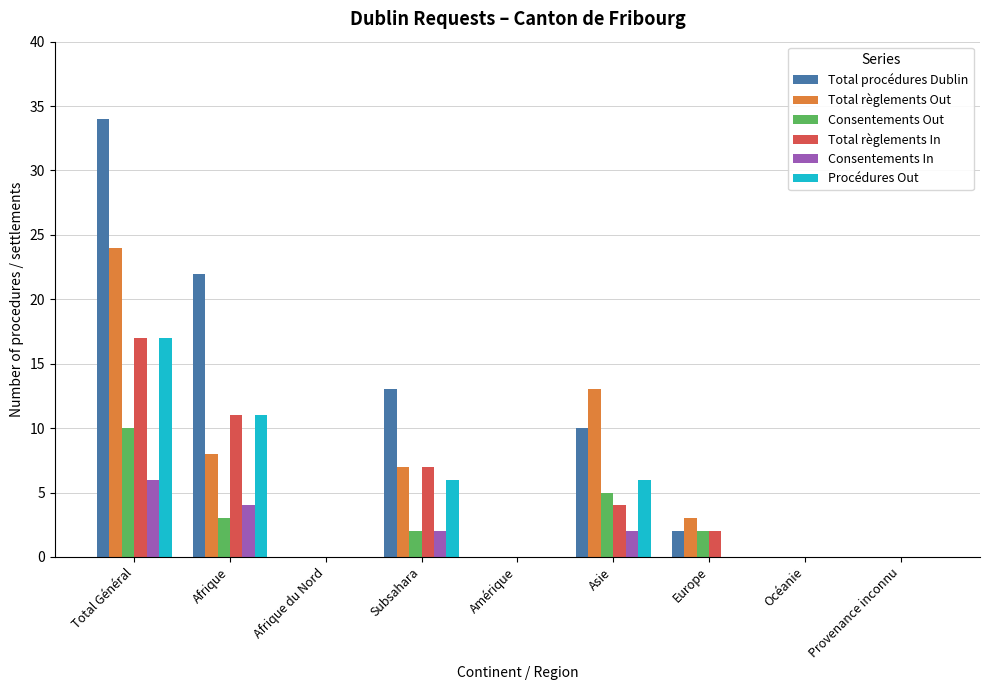

What is the sum of all Total procédures Dublin values?

81